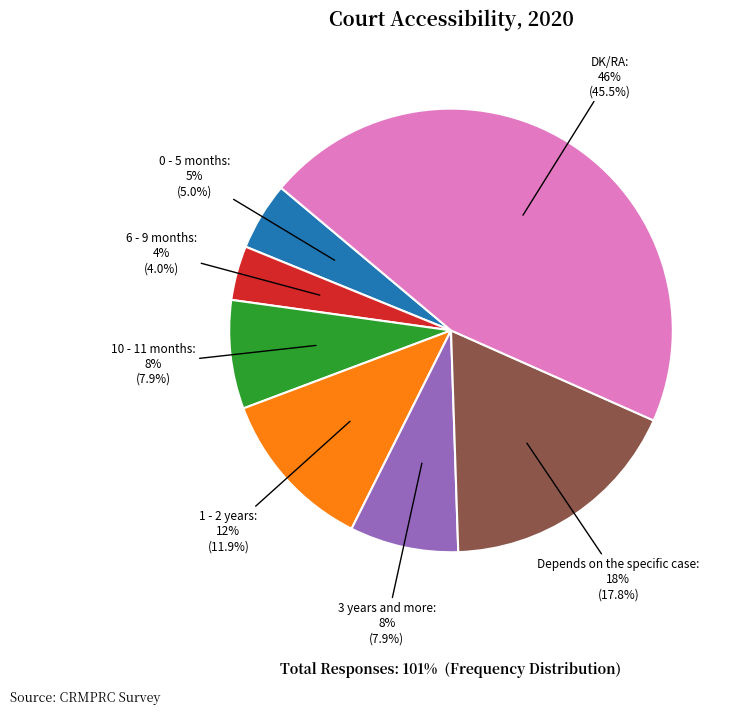

Do Depends on the specific case and 3 years and more together represent more than half of the pie?

No